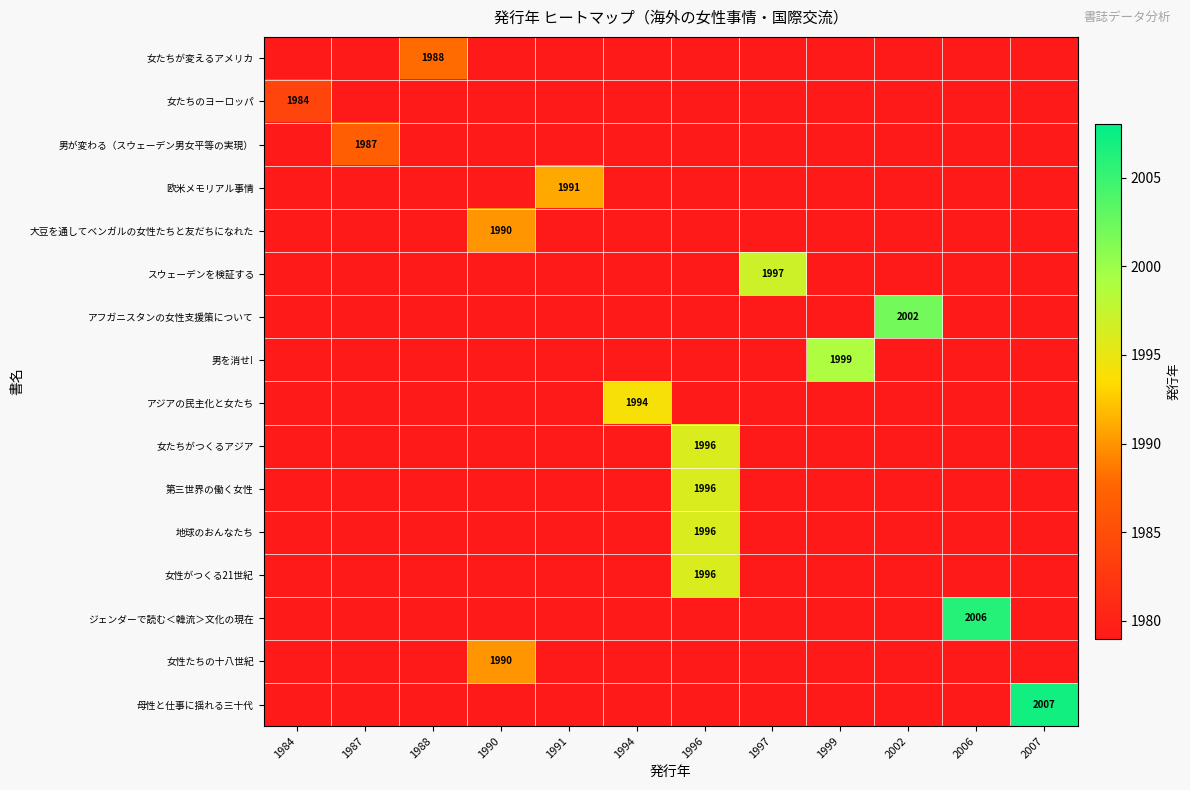

True or false: 男を消せ! has a value of 446 at 1999.

False